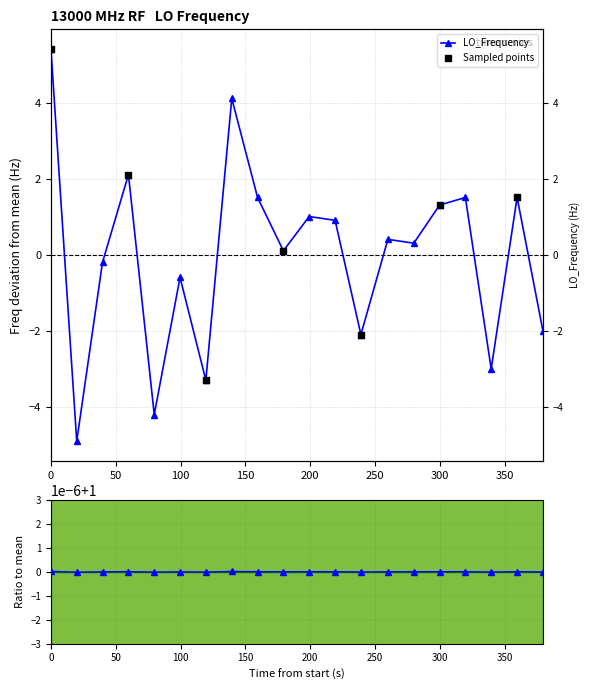

Between 1477447275.7 and 1477447295.6, which is larger?

1477447275.7